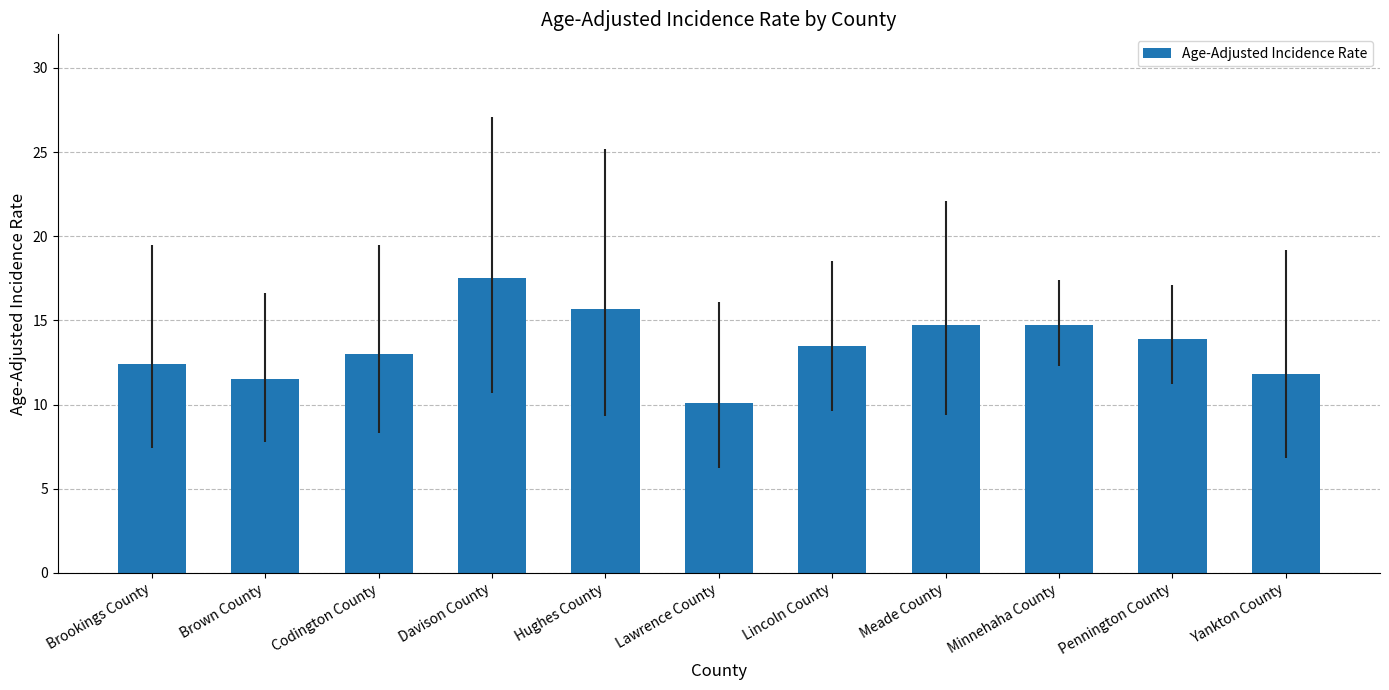

What is the minimum value shown in the chart?

10.1